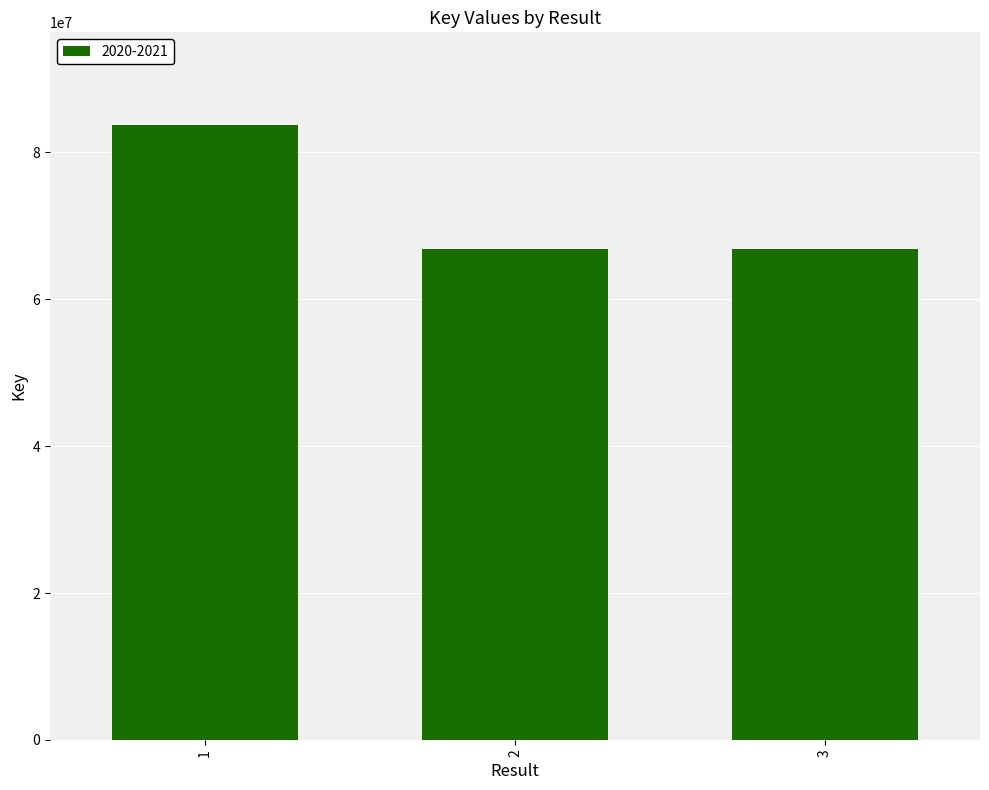

At which label is the value closest to 75273005?

3